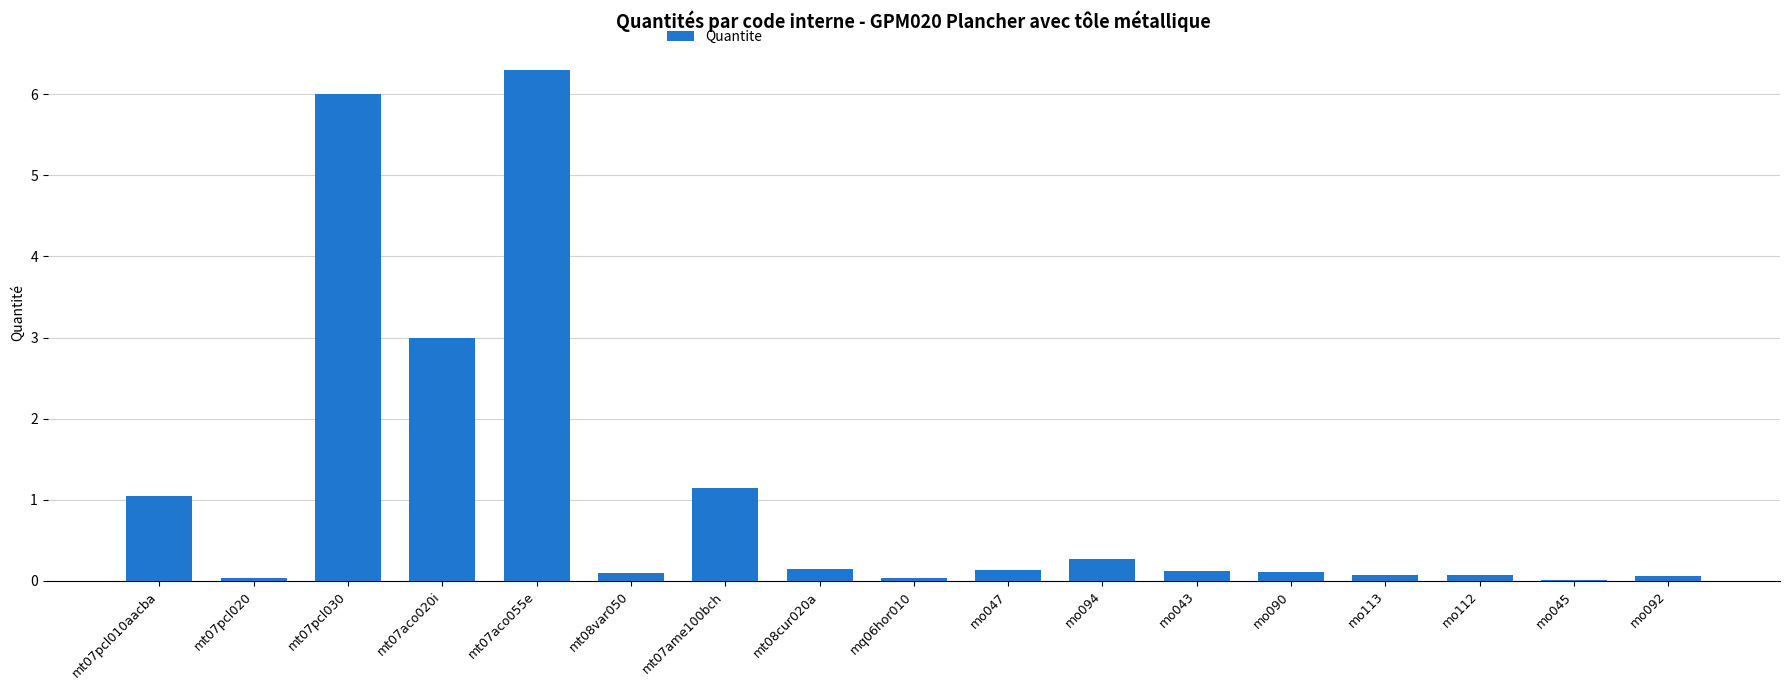

The value at mt07aco055e is 4.0. True or false?

False